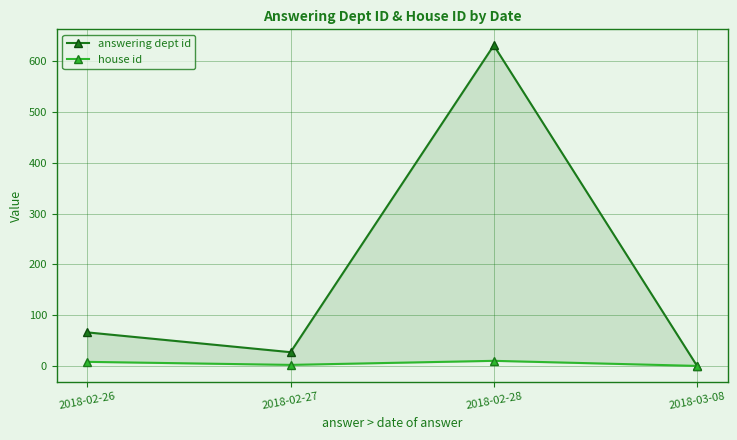

Reading left to right, list all the values displayed in this chart.

answering dept id: 66	27	631	0
house id: 8	2	10	0